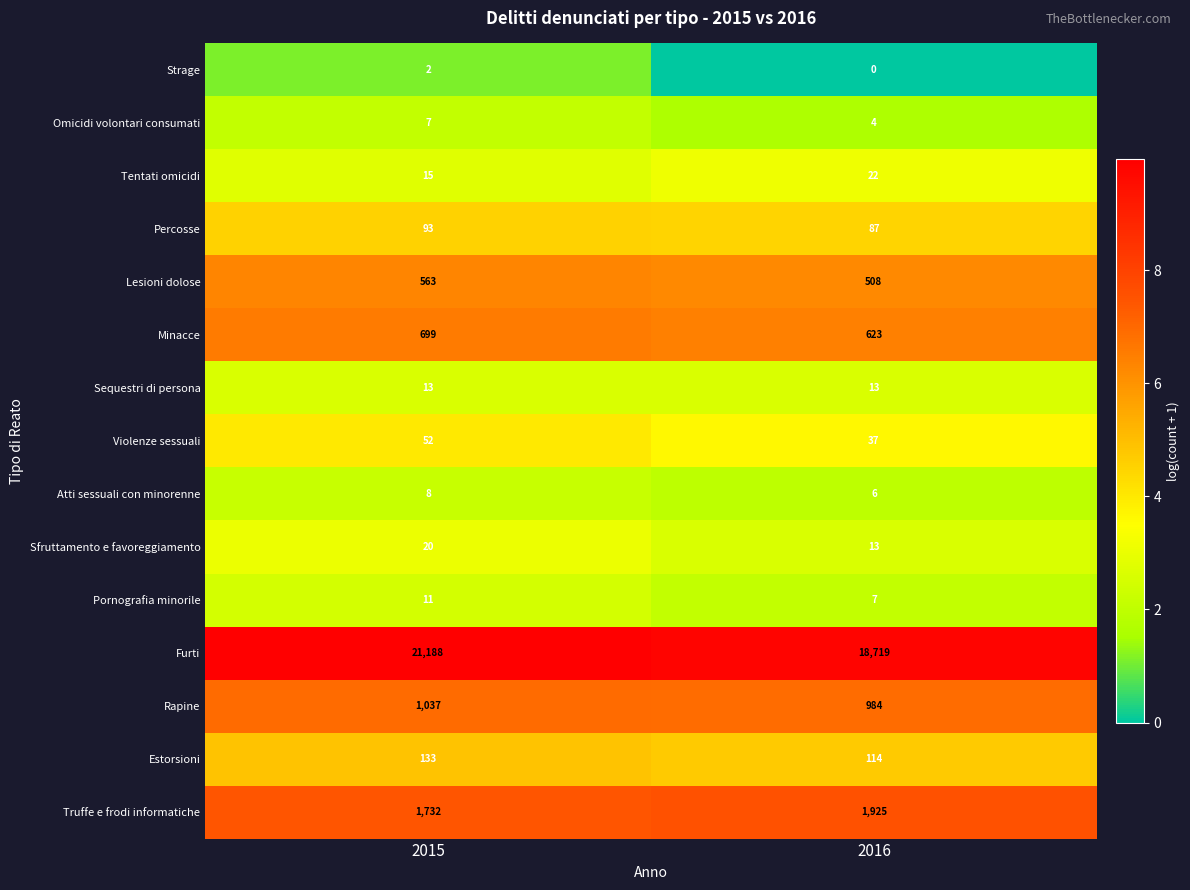

What is the sum of the Truffe e frodi informatiche values at 2016 and 2015?

3657